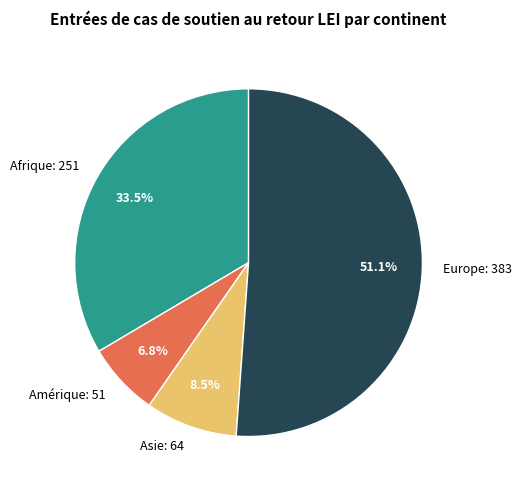

Does Amérique account for over 50% of the chart?

No